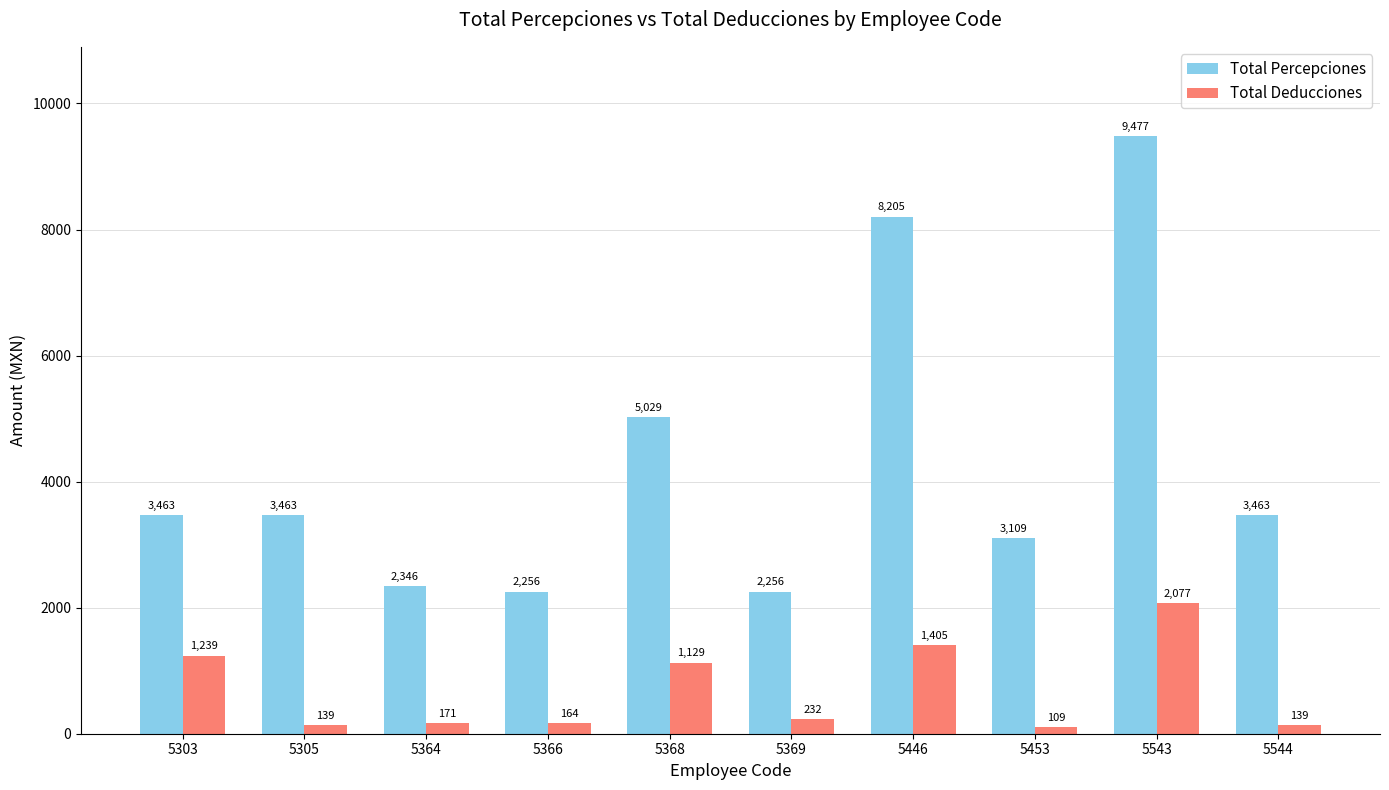

How many data points does each series have?

10